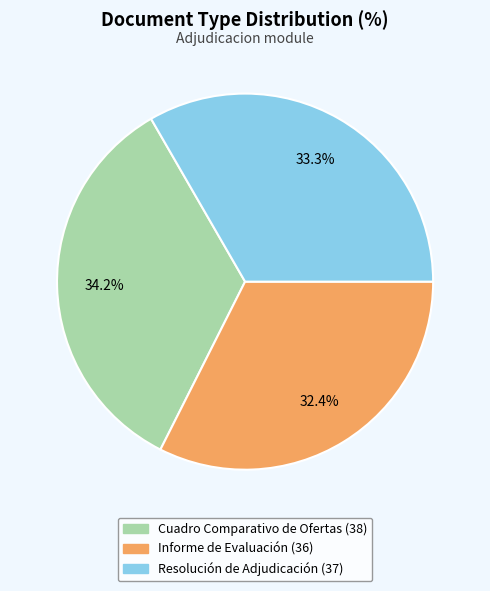

Combined, do Resolución de Adjudicación and Cuadro Comparativo de Ofertas account for over 50%?

Yes